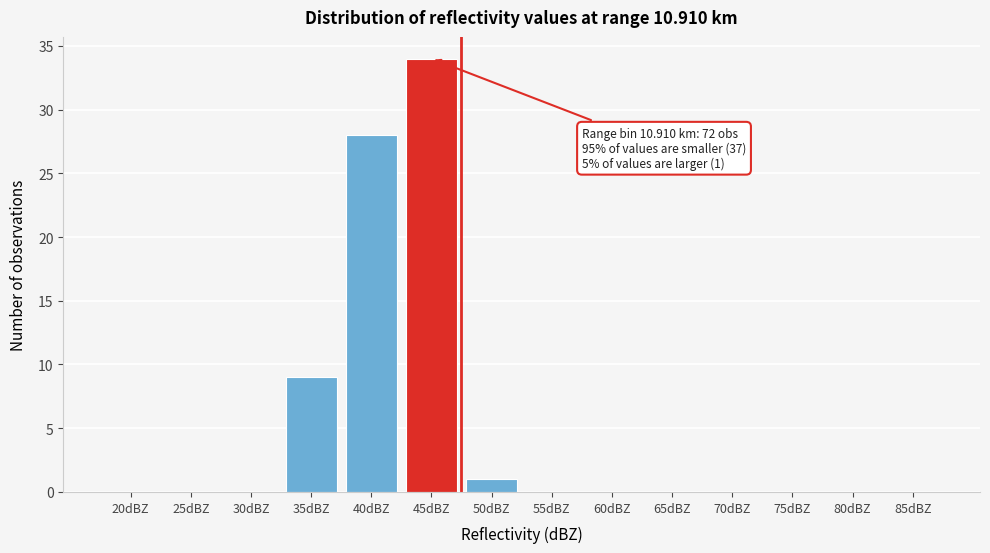

Reading left to right, transcribe all the data shown in this chart.

20dBZ=0	25dBZ=0	30dBZ=0	35dBZ=9	40dBZ=28	45dBZ=34	50dBZ=1	55dBZ=0	60dBZ=0	65dBZ=0	70dBZ=0	75dBZ=0	80dBZ=0	85dBZ=0